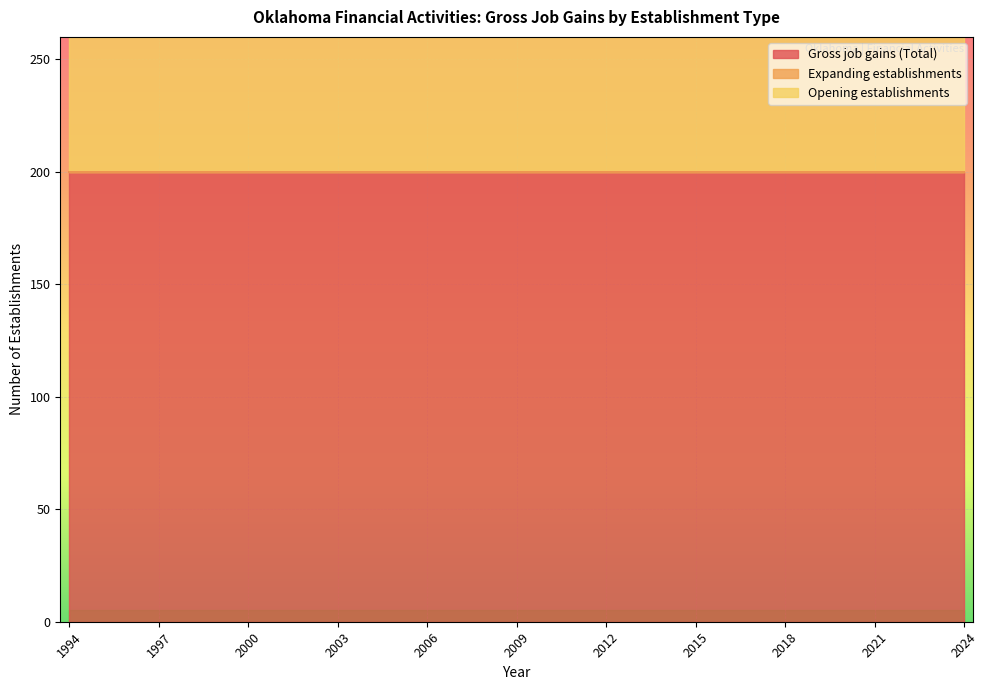

True or false: Gross job gains (Total) and Opening establishments cross at least once.

False